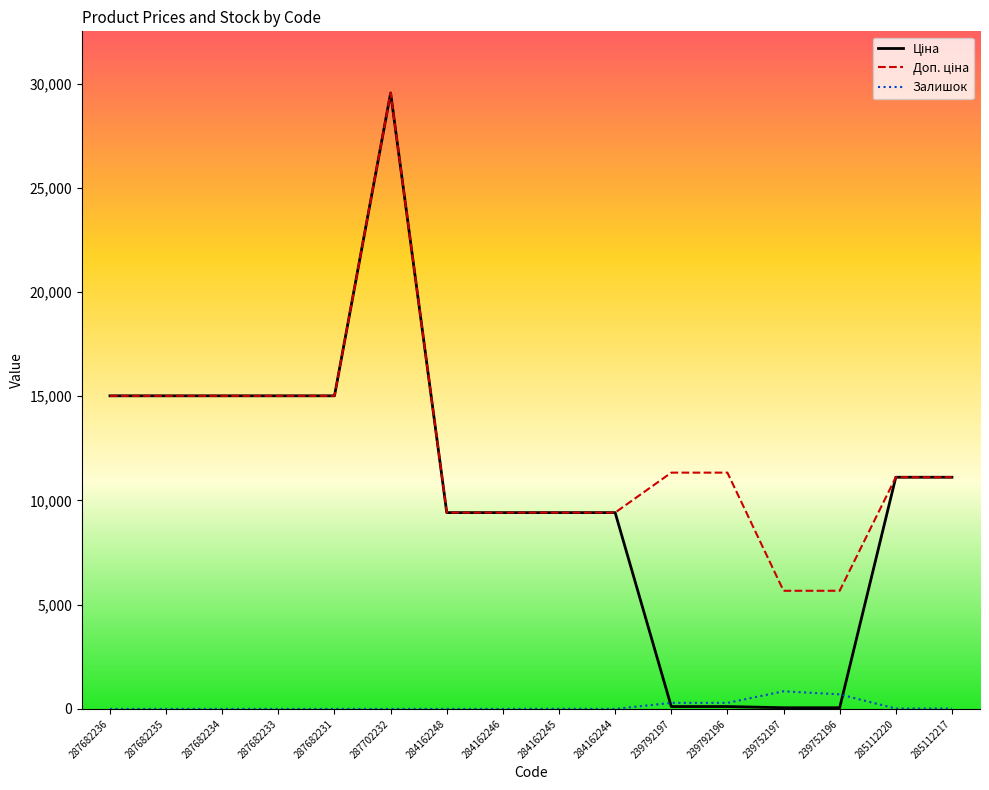

How many lines are shown in the chart?

3